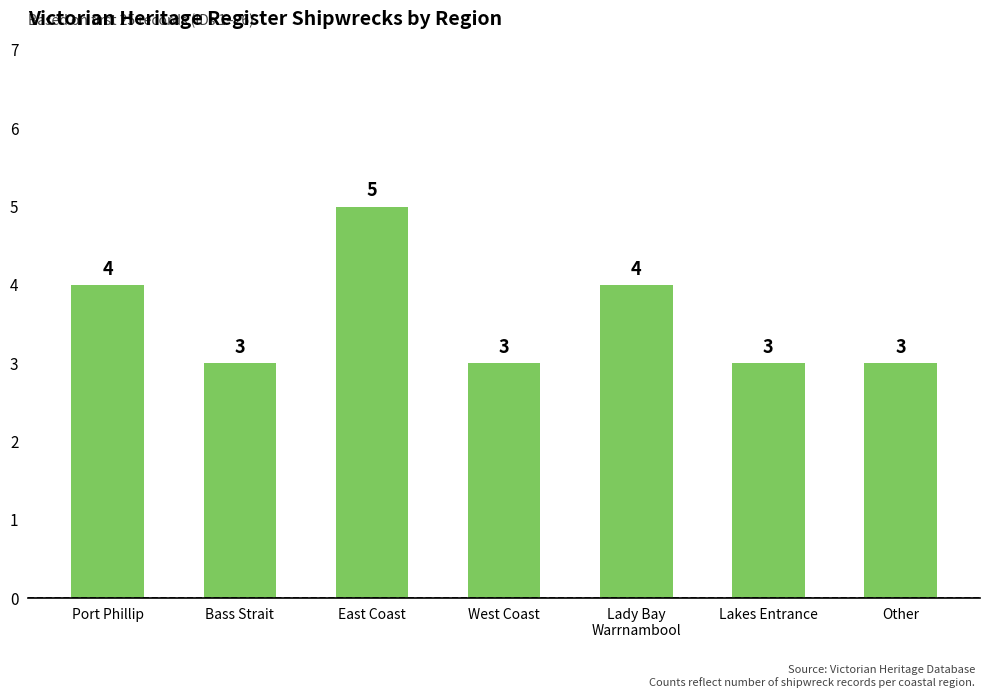

What is the label of the 3rd bar from the right?

Lady Bay
Warrnambool